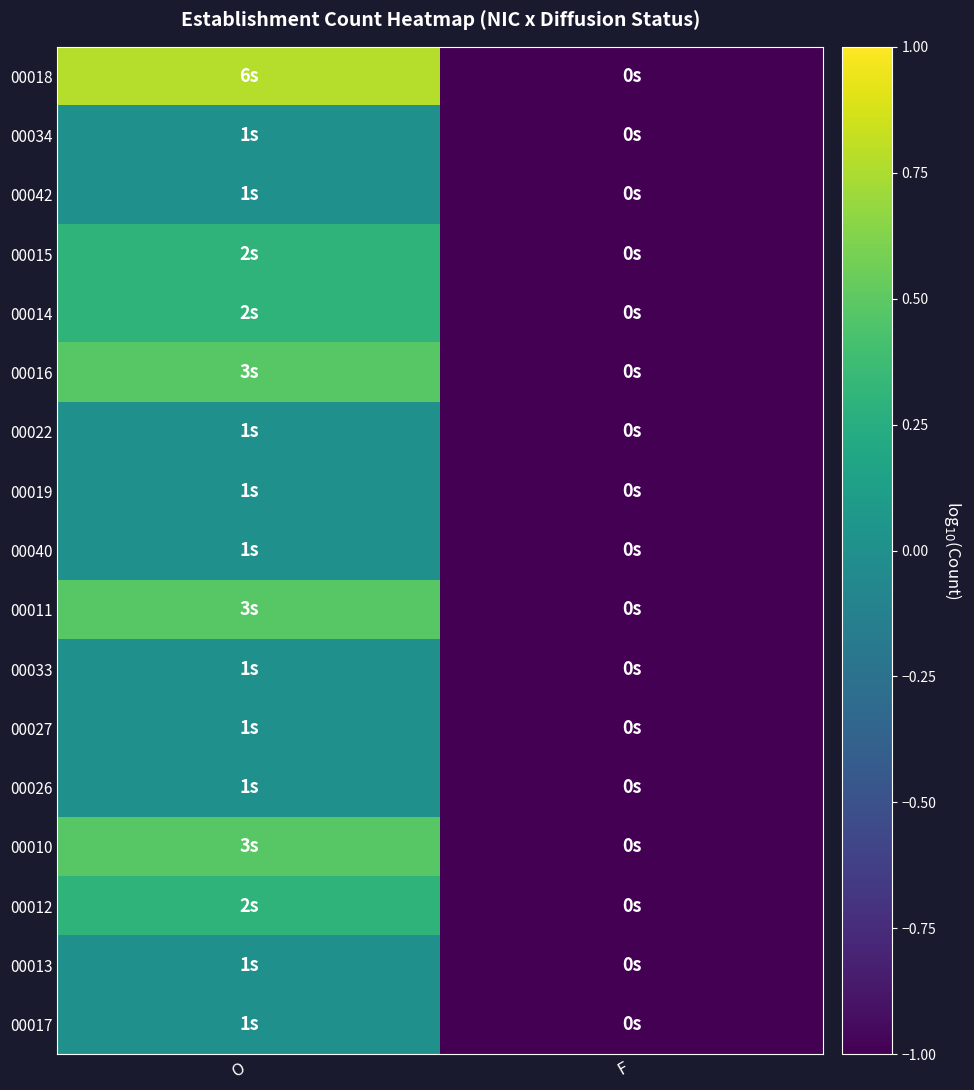

Rank the series by their maximum value, from highest to lowest.

00018, 00016, 00011, 00010, 00015, 00014, 00012, 00034, 00042, 00022, 00019, 00040, 00033, 00027, 00026, 00013, 00017